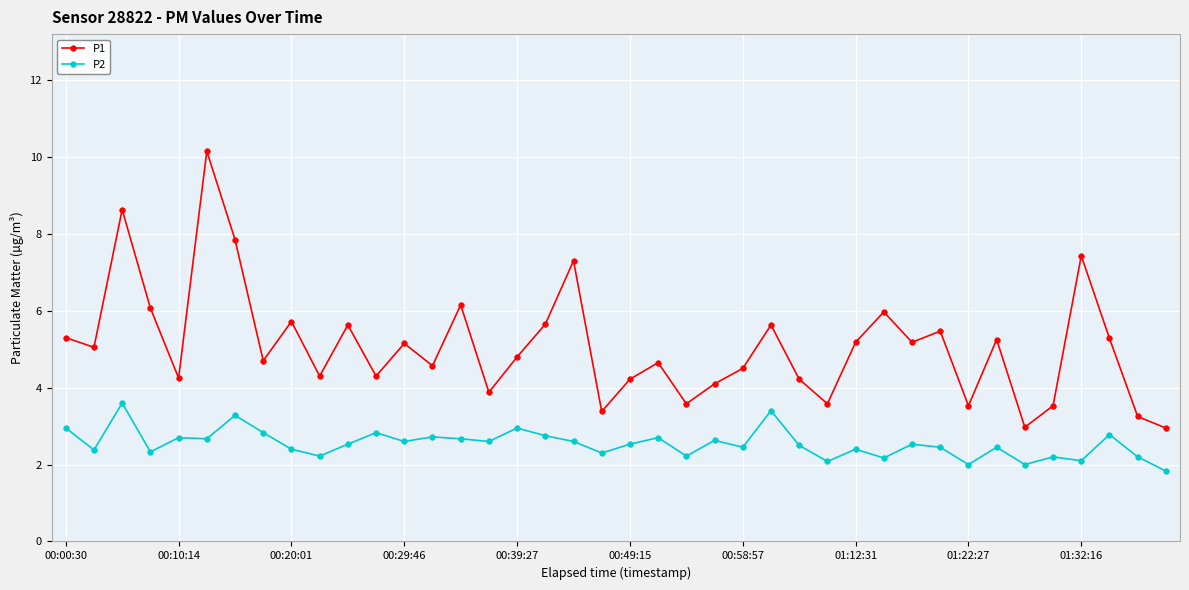

What is the lowest value of the P2 series?

1.8